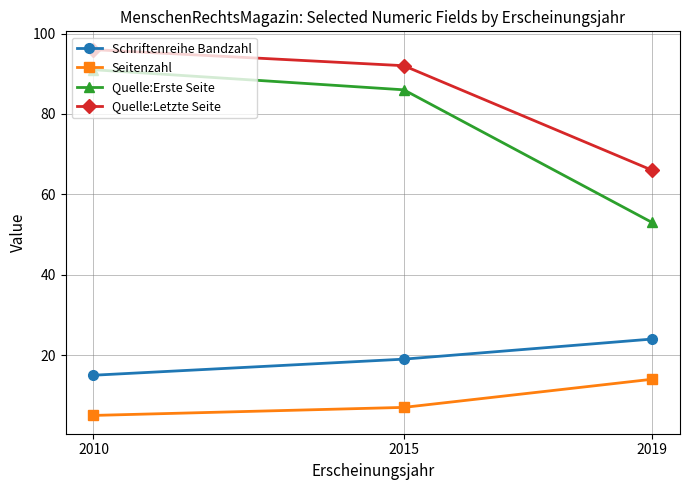

Reading right to left, transcribe all the data shown in this chart.

Schriftenreihe Bandzahl: 2019=24	2015=19	2010=15
Seitenzahl: 2019=14	2015=7	2010=5
Quelle:Erste Seite: 2019=53	2015=86	2010=91
Quelle:Letzte Seite: 2019=66	2015=92	2010=96